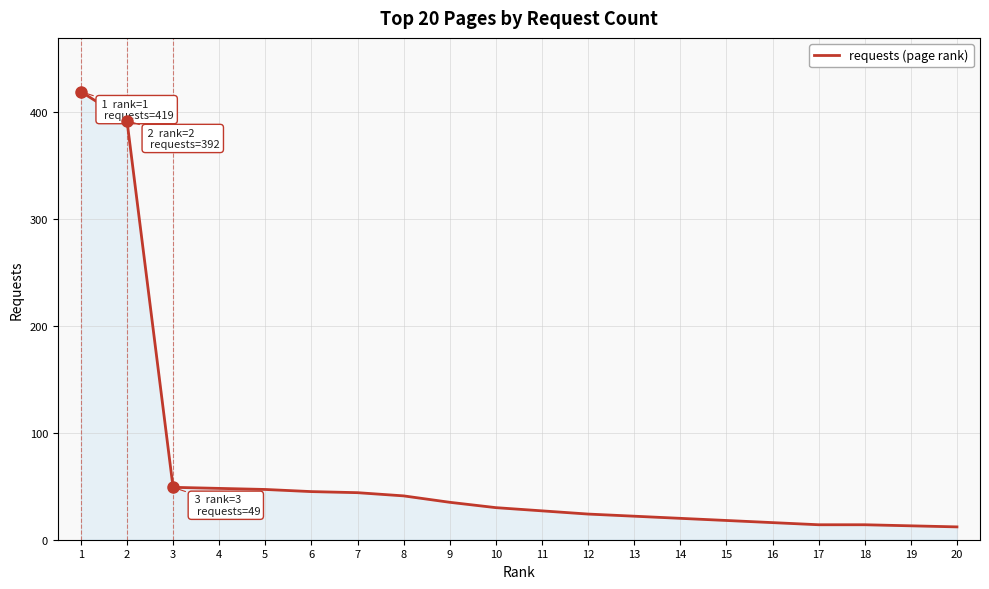

What is the maximum value shown in the chart?

419